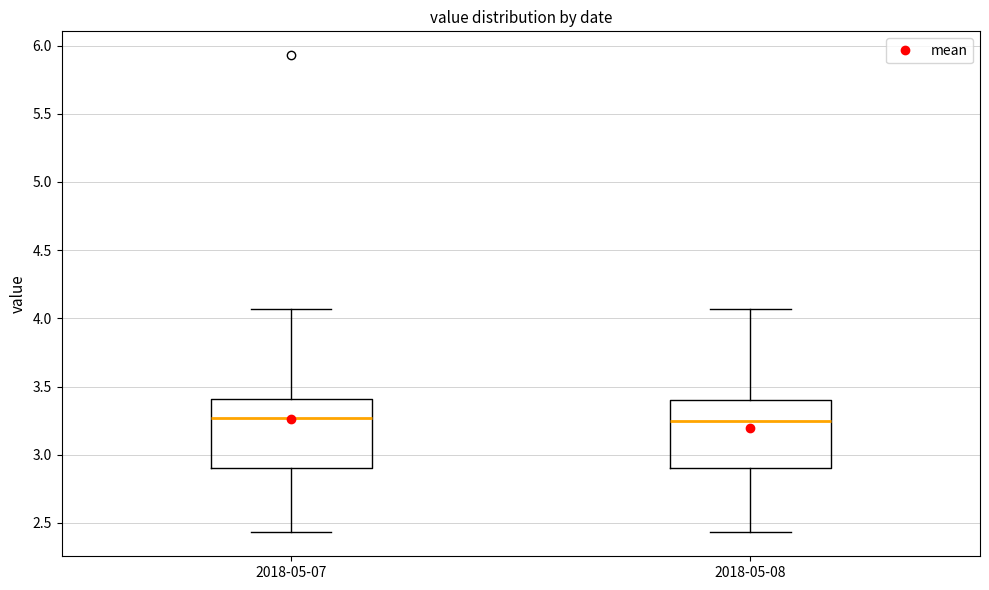

Where does the upper whisker of the box for 2018-05-08 end on the y-axis? The values are not printed on the chart, so give them approximately, as read against the axis.

4.05